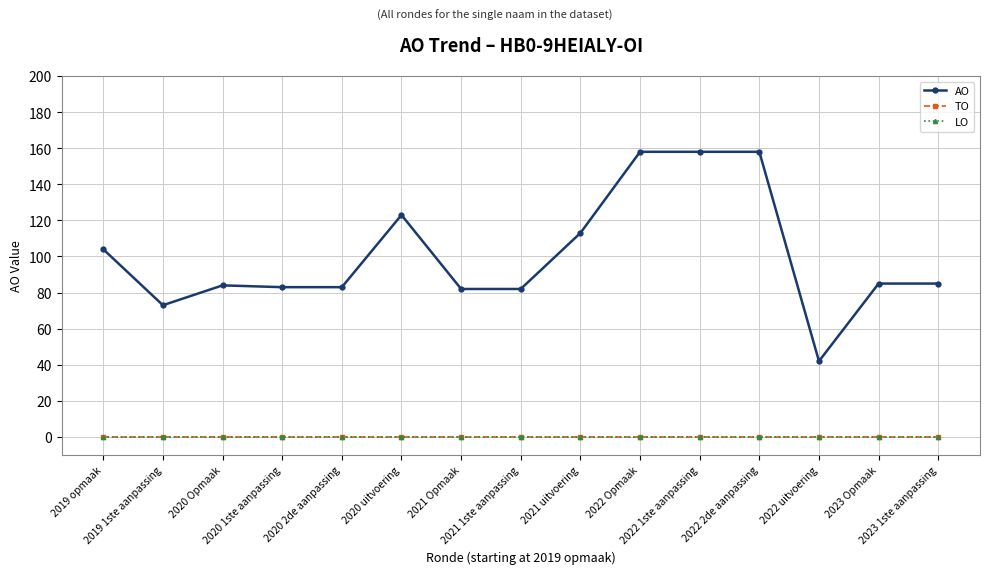

How many lines are shown in the chart?

3